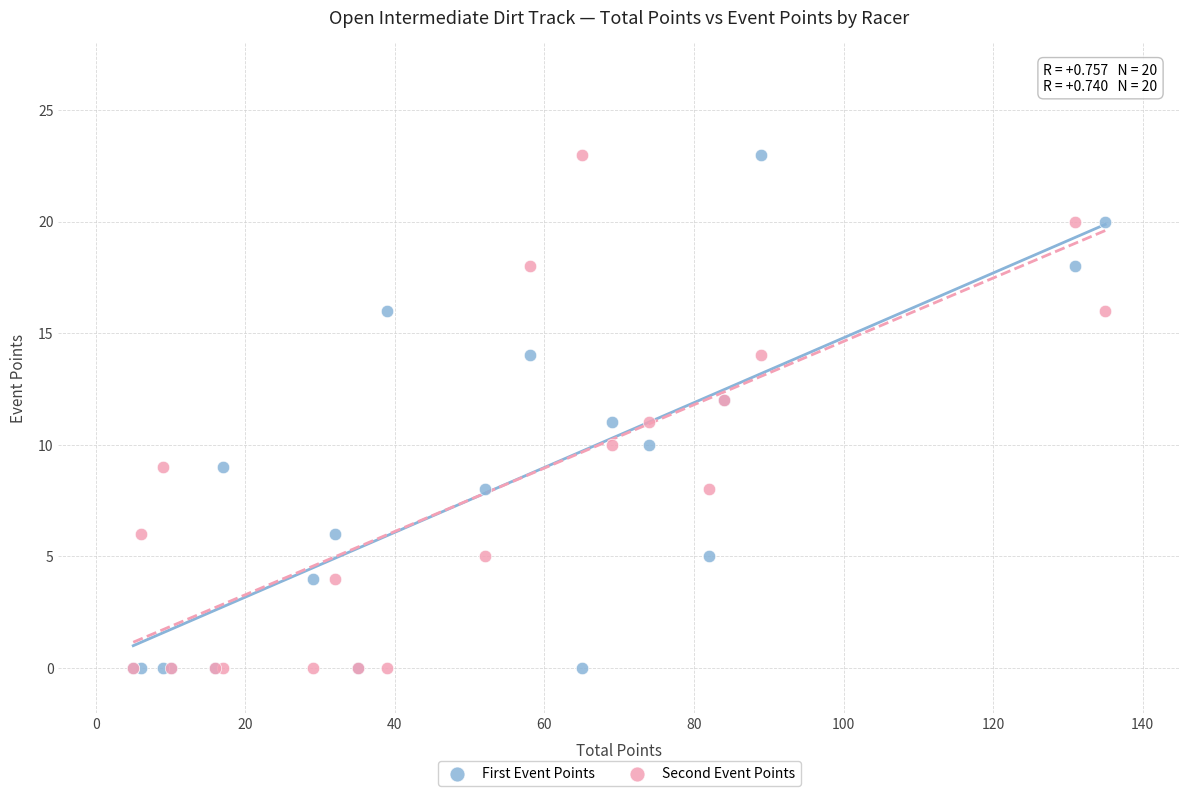

What is the X range (max minus min) for the scatter plot?

130